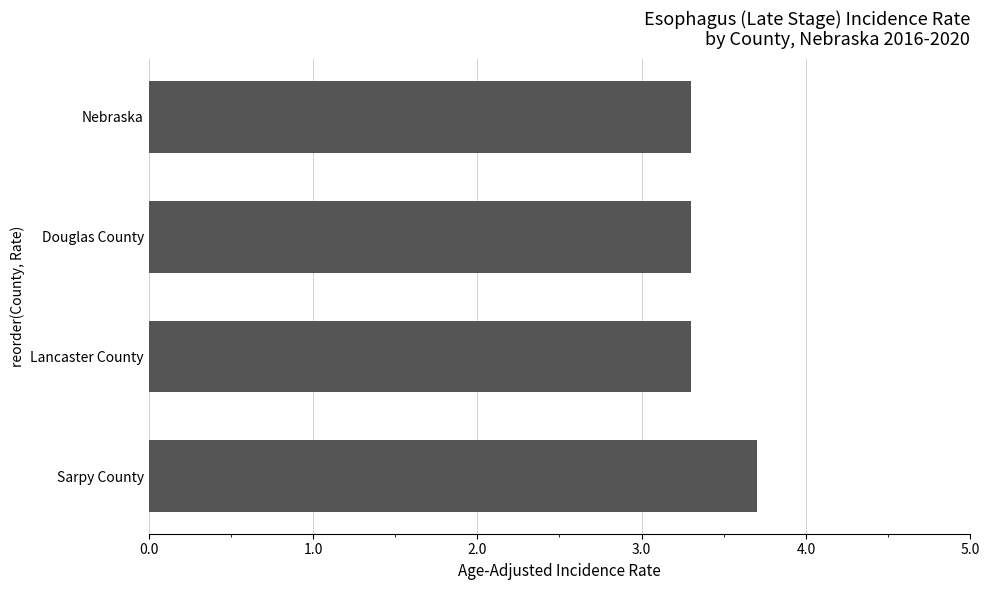

What is the minimum value shown in the chart?

3.3